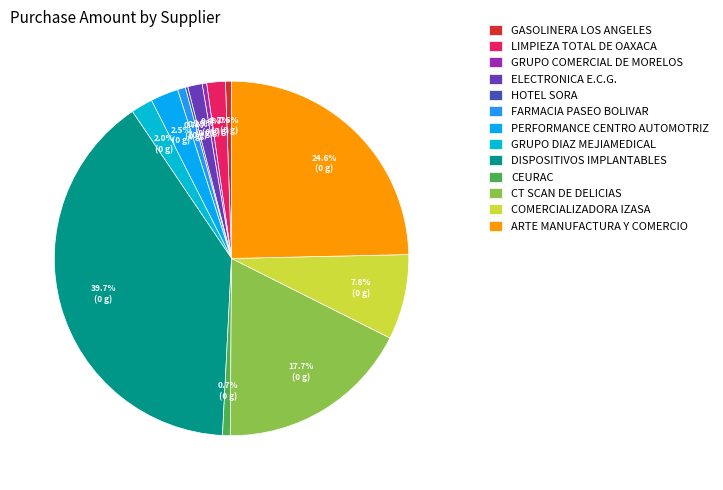

What percentage do FARMACIA PASEO BOLIVAR and CEURAC together represent?

1.4%